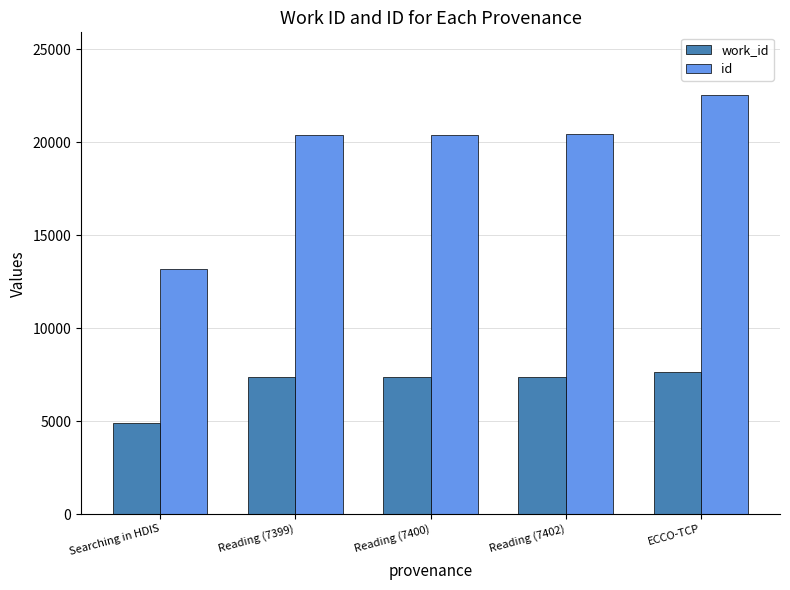

What is the label of the 4th bar from the right?

Reading (7399)